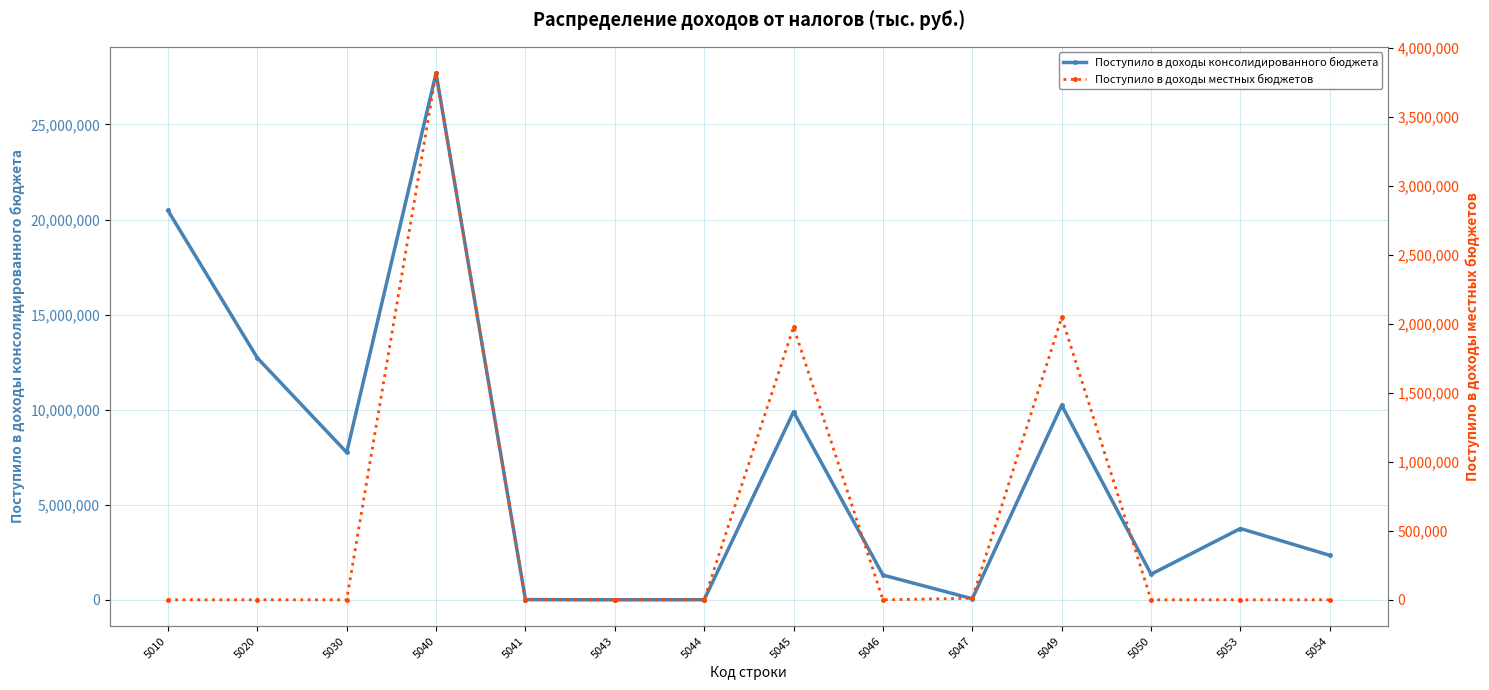

Which label corresponds to the largest value in the chart?

5040